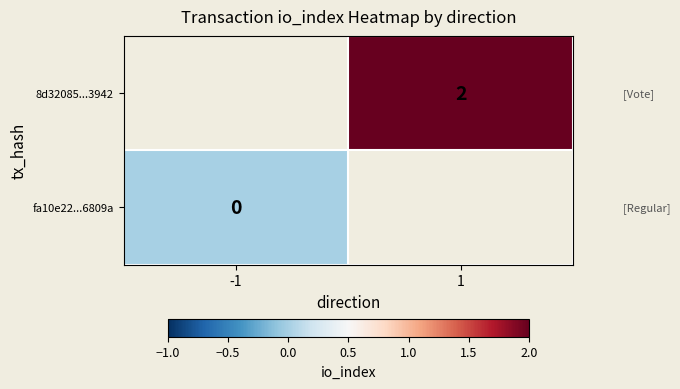

The value of 8d32085...3942 at 1 is 2. True or false?

True